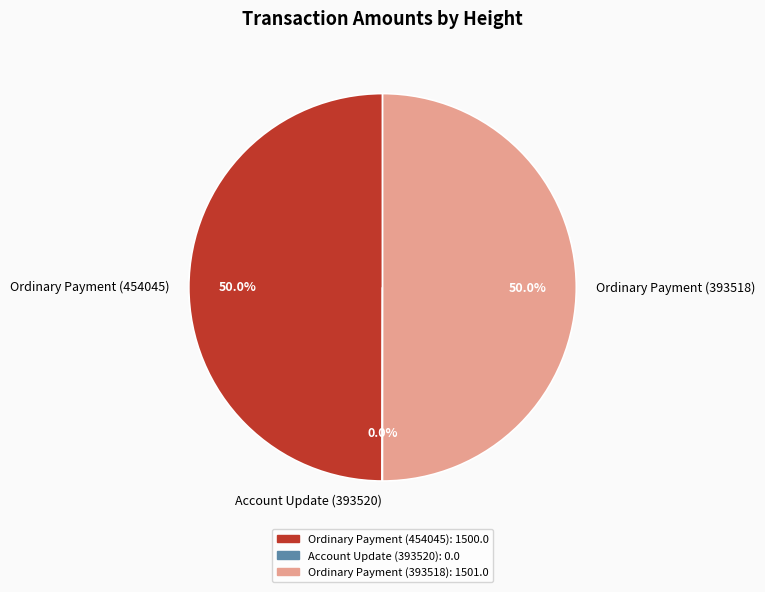

Approximately how many times larger is the value at Ordinary Payment (393518) compared to Ordinary Payment (454045)?

1.0